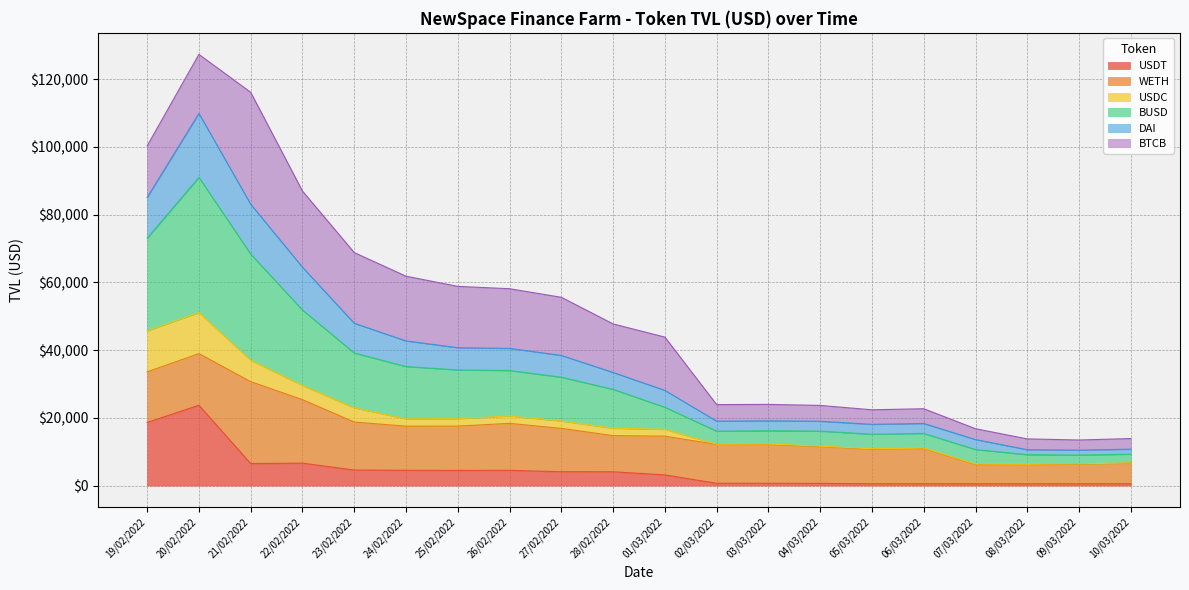

True or false: BUSD has more than 0 interior local peaks.

True